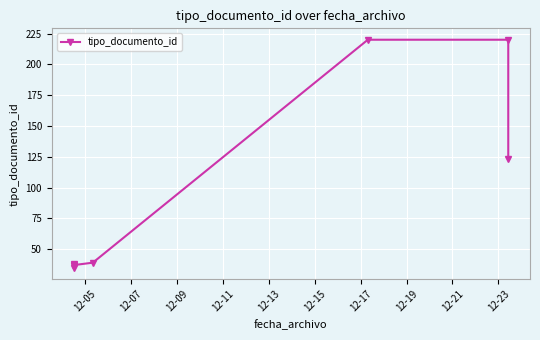

What is the value of the 1st point from the left?

35